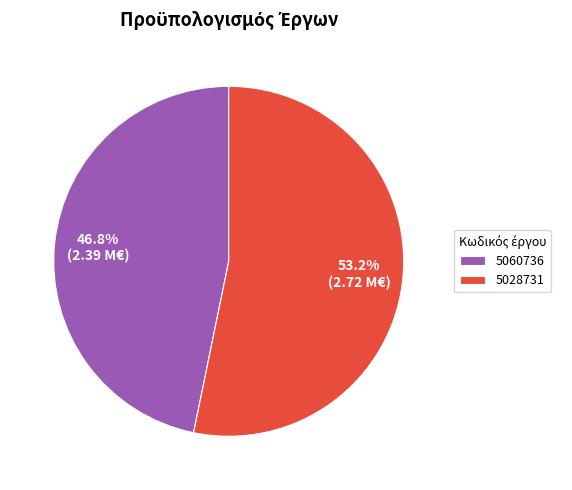

What is the ratio of the value at 5028731 to the value at 5060736?

1.1